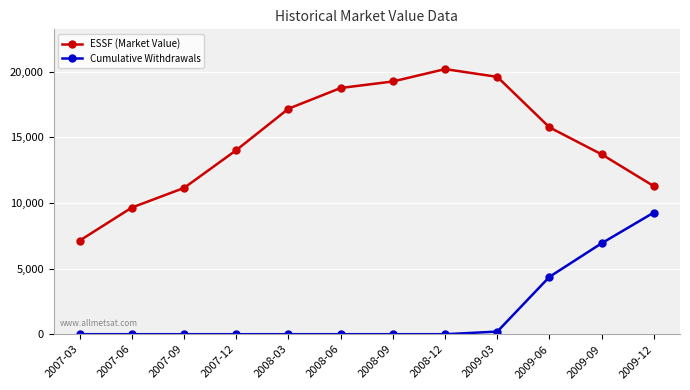

How many lines are shown in the chart?

2